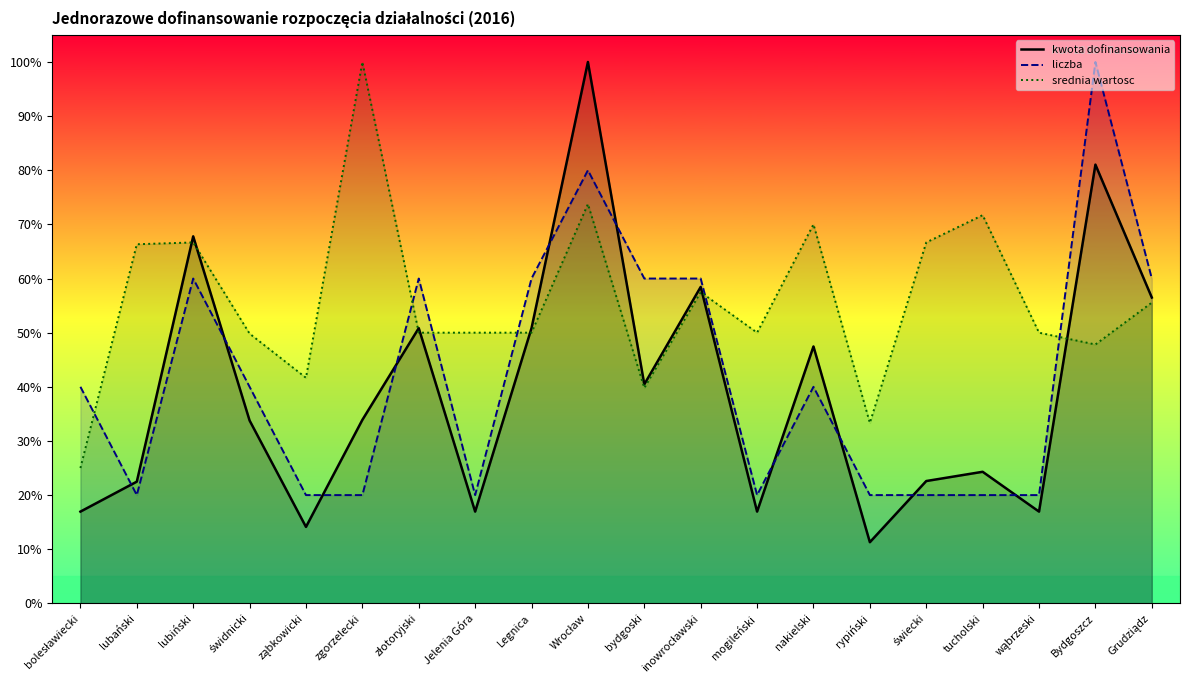

Does the chart have visible grid lines?

No